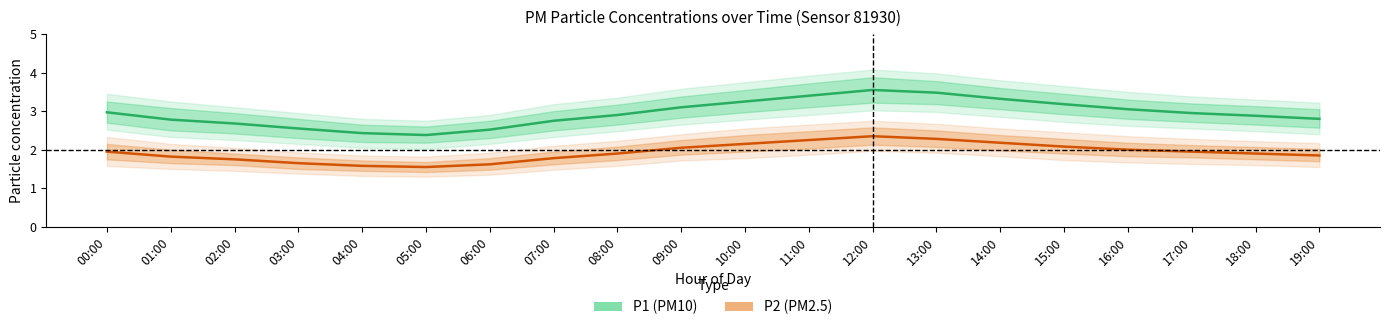

Which category has the highest value in the P2 (PM2.5) series?

12:00